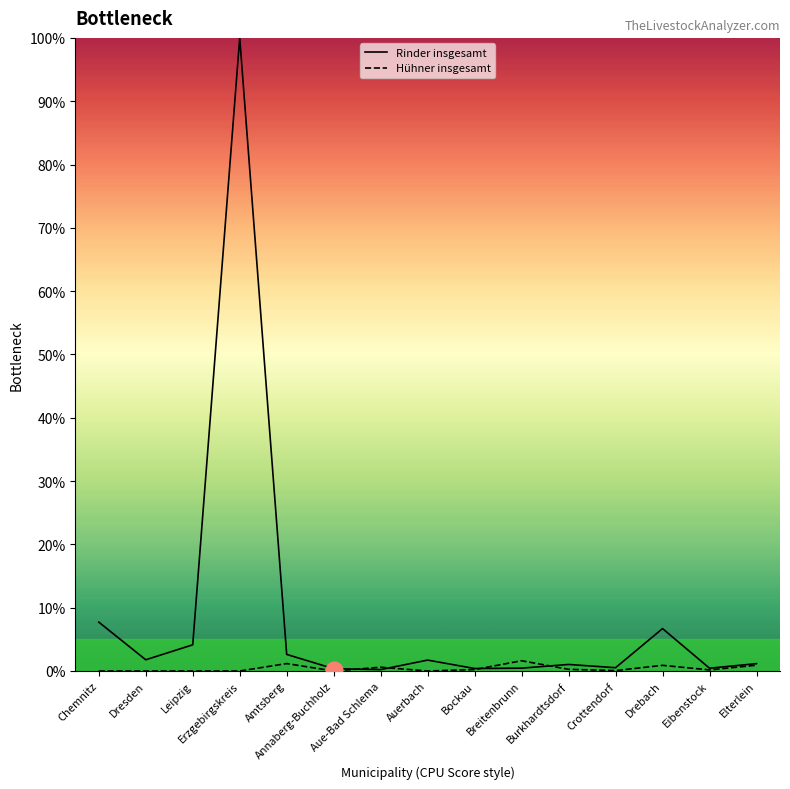

After their last crossing, which series has the higher values: Rinder insgesamt or Hühner insgesamt?

Rinder insgesamt